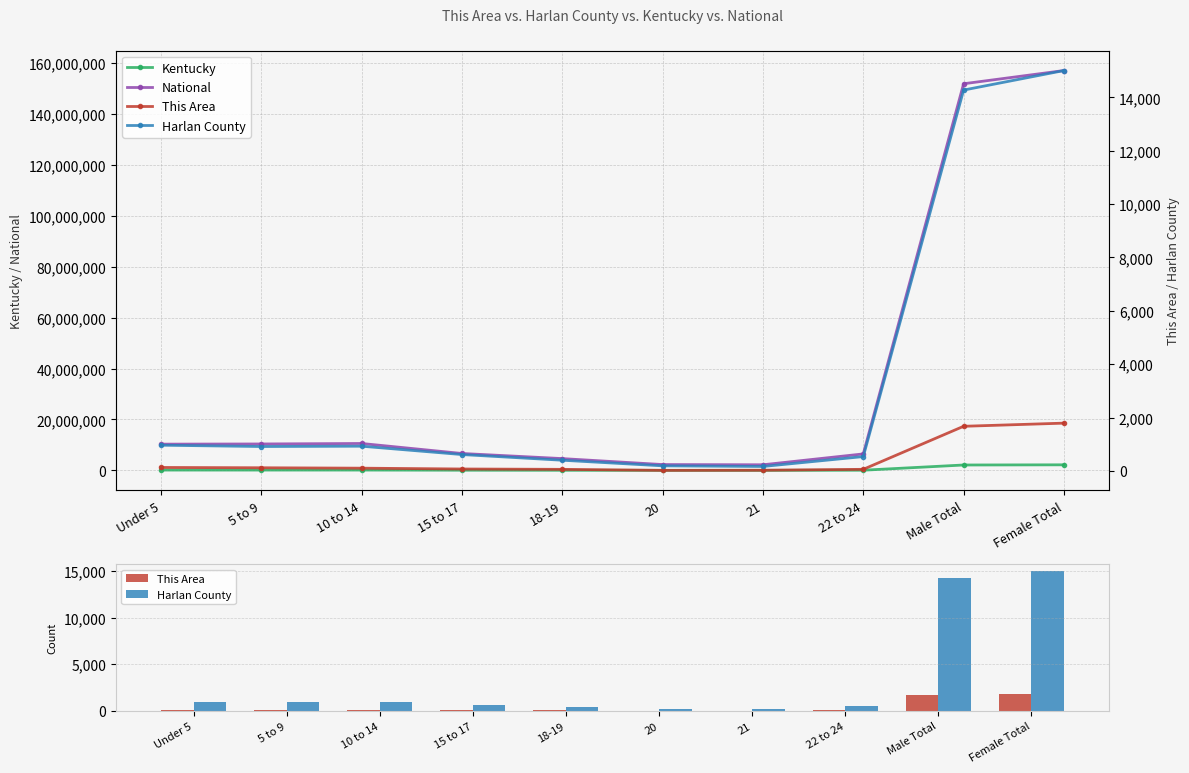

The value of This Area at 15 to 17 is 121. True or false?

False